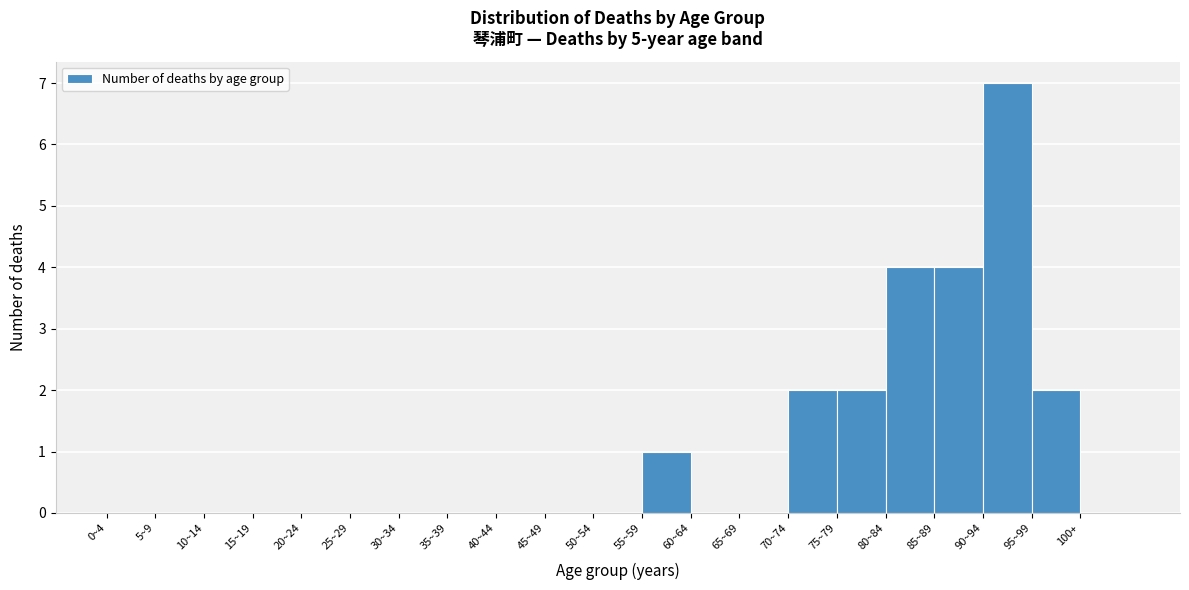

Reading right to left, transcribe all the data shown in this chart.

100+=0	95~99=2	90~94=7	85~89=4	80~84=4	75~79=2	70~74=2	65~69=0	60~64=0	55~59=1	50~54=0	45~49=0	40~44=0	35~39=0	30~34=0	25~29=0	20~24=0	15~19=0	10~14=0	5~9=0	0~4=0